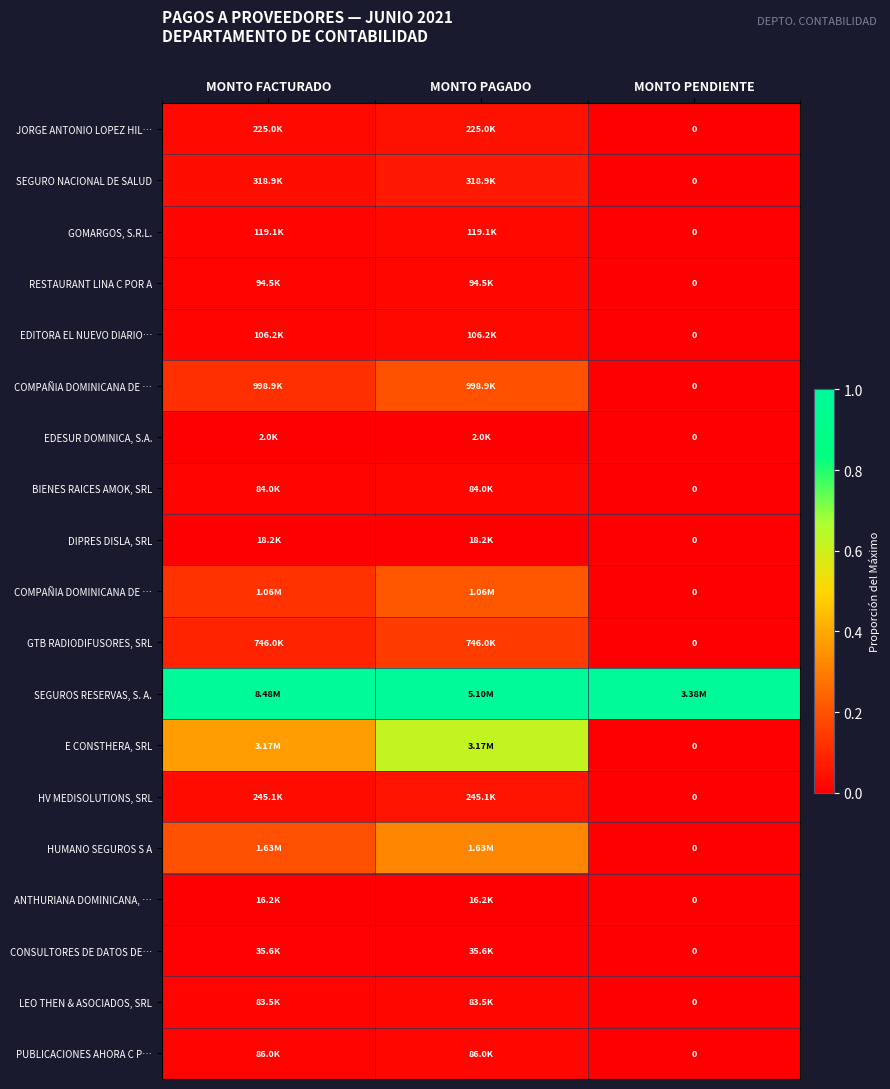

What is the total value across all series at MONTO FACTURADO?

2.1